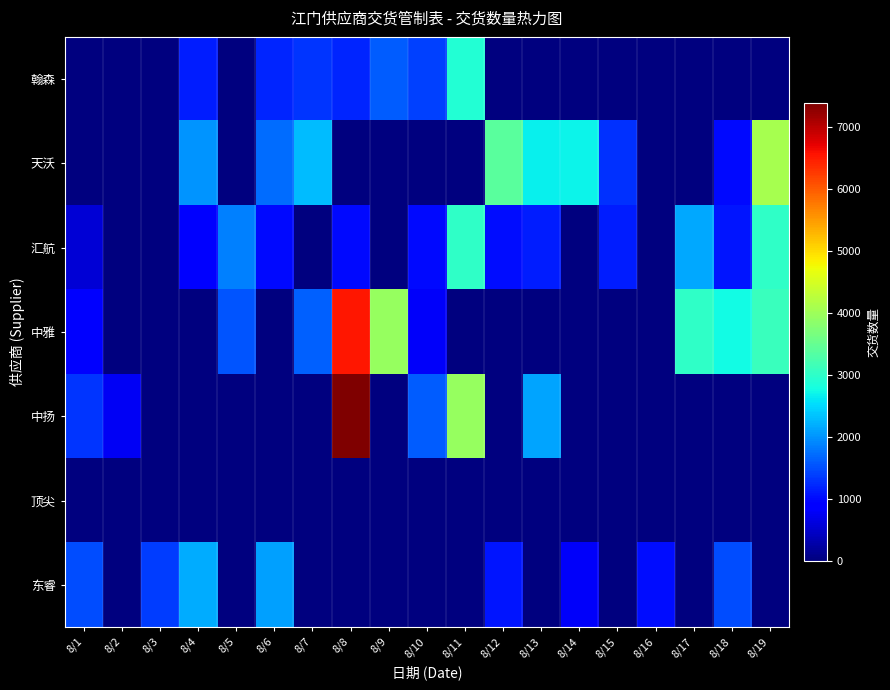

Reading left to right, extract all data points from this chart.

翰森: 8/1=0	8/2=0	8/3=0	8/4=1140	8/5=0	8/6=1200	8/7=1300	8/8=1200	8/9=1600	8/10=1400	8/11=2900	8/12=0	8/13=0	8/14=0	8/15=0	8/16=0	8/17=0	8/18=0	8/19=0
天沃: 8/1=0	8/2=0	8/3=0	8/4=2000	8/5=0	8/6=1713	8/7=2285	8/8=0	8/9=0	8/10=0	8/11=0	8/12=3384	8/13=2671	8/14=2688	8/15=1272	8/16=0	8/17=0	8/18=1001	8/19=4080
汇航: 8/1=576	8/2=0	8/3=0	8/4=880	8/5=1872	8/6=1008	8/7=0	8/8=1006	8/9=0	8/10=1008	8/11=3004	8/12=1020	8/13=1152	8/14=0	8/15=1152	8/16=0	8/17=2160	8/18=1080	8/19=3000
中雅: 8/1=840	8/2=0	8/3=0	8/4=0	8/5=1540	8/6=0	8/7=1640	8/8=6530	8/9=3940	8/10=789	8/11=0	8/12=0	8/13=0	8/14=0	8/15=0	8/16=0	8/17=3020	8/18=2760	8/19=3100
中扬: 8/1=1300	8/2=750	8/3=0	8/4=0	8/5=0	8/6=0	8/7=0	8/8=7380	8/9=0	8/10=1602	8/11=3940	8/12=0	8/13=2109	8/14=0	8/15=0	8/16=0	8/17=0	8/18=0	8/19=0
顶尖: 8/1=0	8/2=0	8/3=0	8/4=0	8/5=0	8/6=0	8/7=0	8/8=0	8/9=0	8/10=0	8/11=0	8/12=0	8/13=0	8/14=0	8/15=0	8/16=0	8/17=0	8/18=0	8/19=0
东睿: 8/1=1473	8/2=0	8/3=1363	8/4=2185	8/5=0	8/6=2080	8/7=0	8/8=0	8/9=0	8/10=0	8/11=0	8/12=1077	8/13=0	8/14=800	8/15=0	8/16=1019	8/17=0	8/18=1480	8/19=0